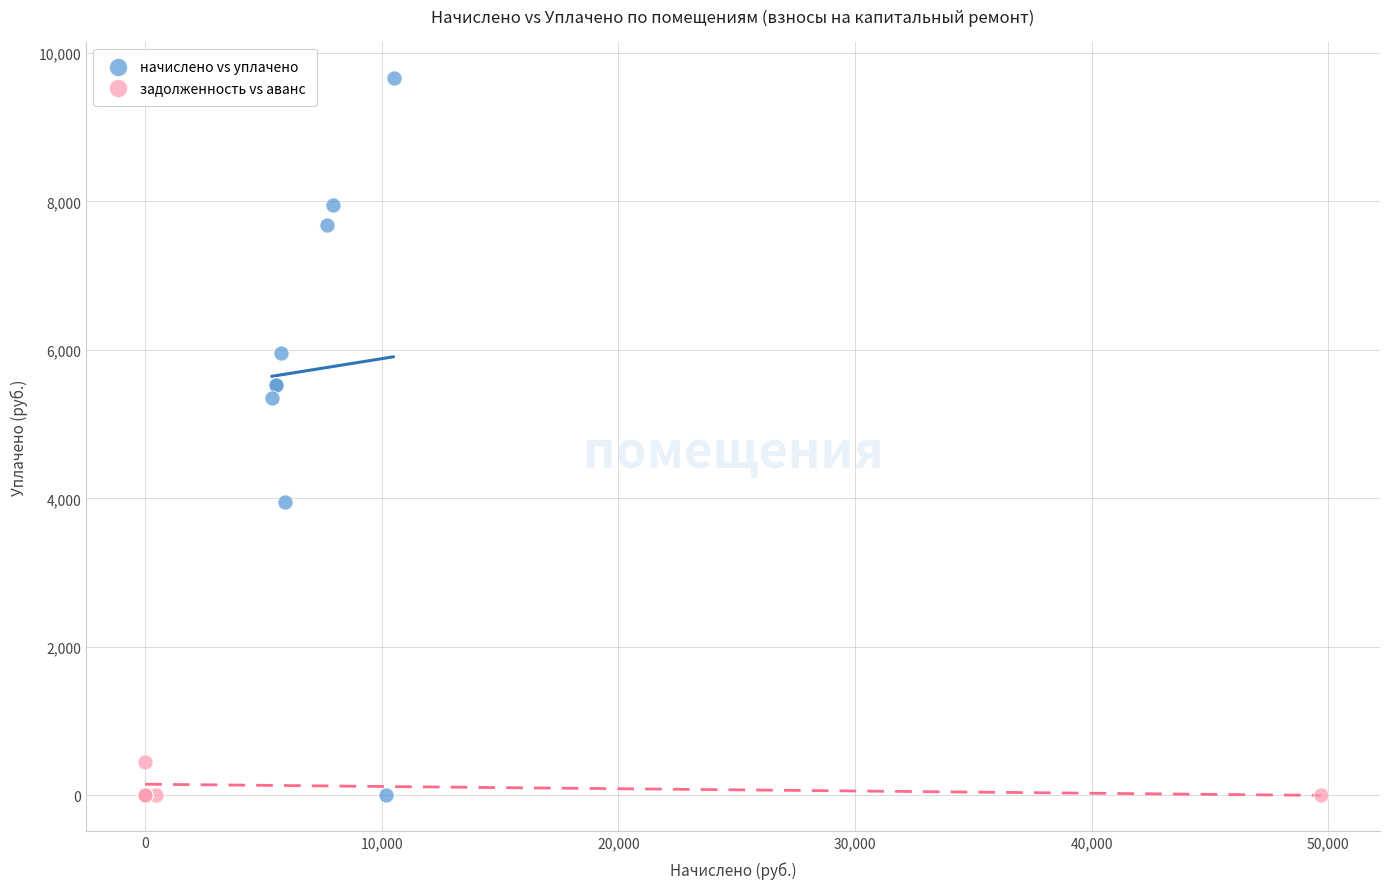

Which series has the largest Y range (max minus min)?

начислено vs уплачено